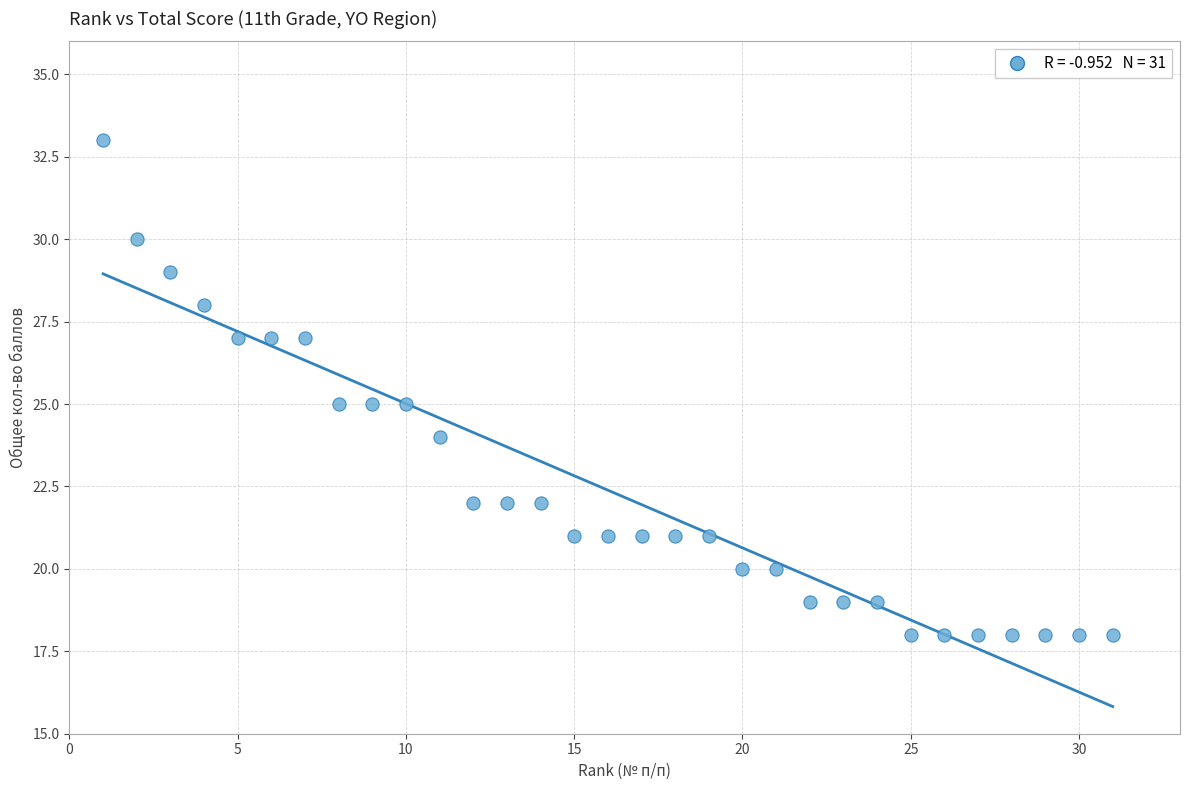

What is the range of X values (max minus min)?

30